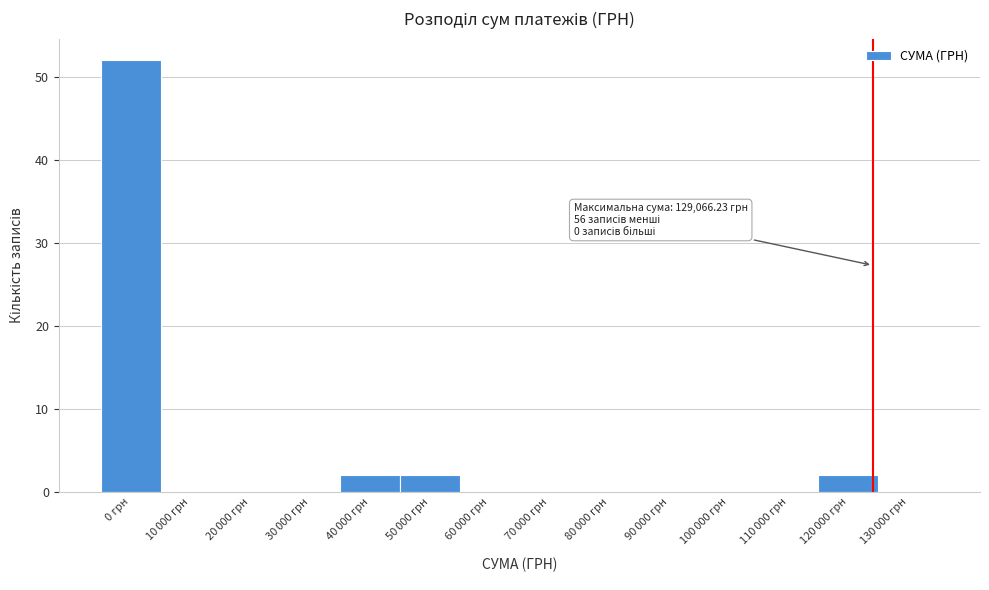

What is the sum of all values?

58